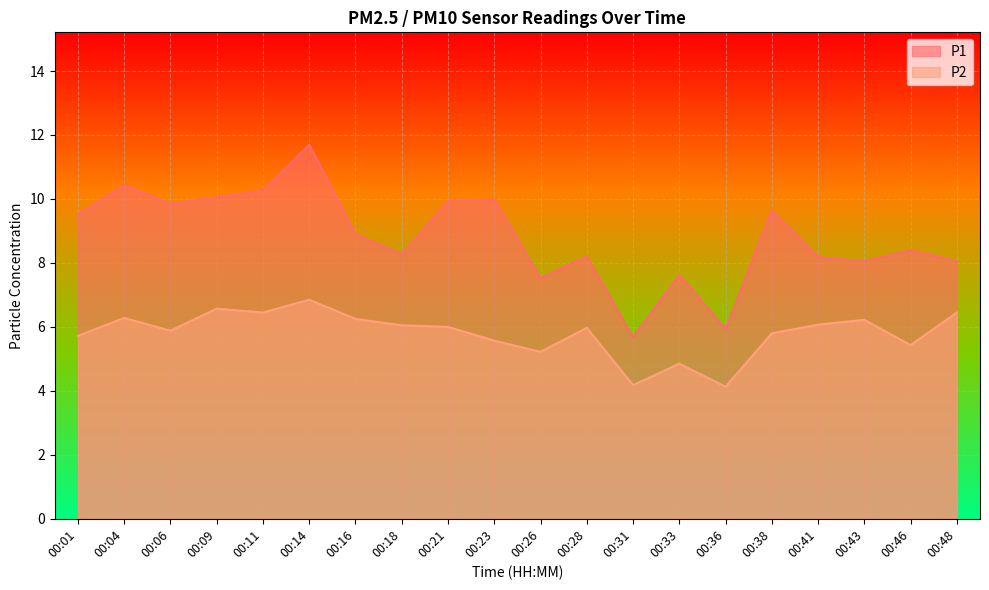

Reading left to right, extract all data points from this chart.

P1: 9.5	10.4	9.8	10.1	10.3	11.7	8.9	8.3	9.9	10.0	7.5	8.2	5.7	7.6	5.9	9.7	8.2	8.1	8.4	8.1
P2: 5.7	6.3	5.9	6.6	6.5	6.8	6.2	6.0	6.0	5.6	5.2	6.0	4.2	4.8	4.1	5.8	6.1	6.2	5.4	6.5